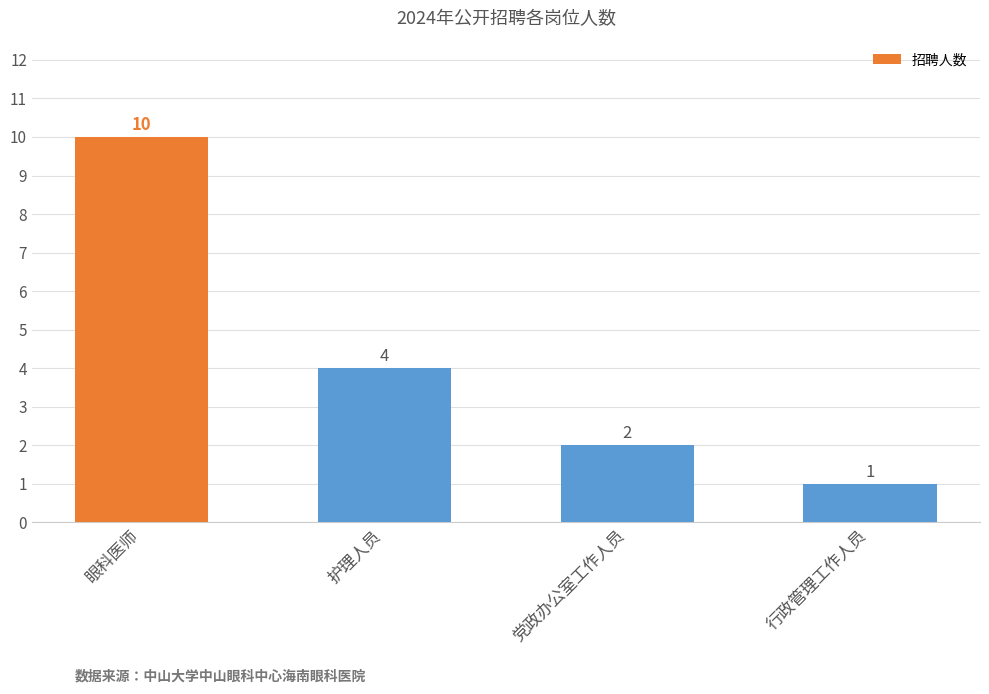

What is the maximum value shown in the chart?

10